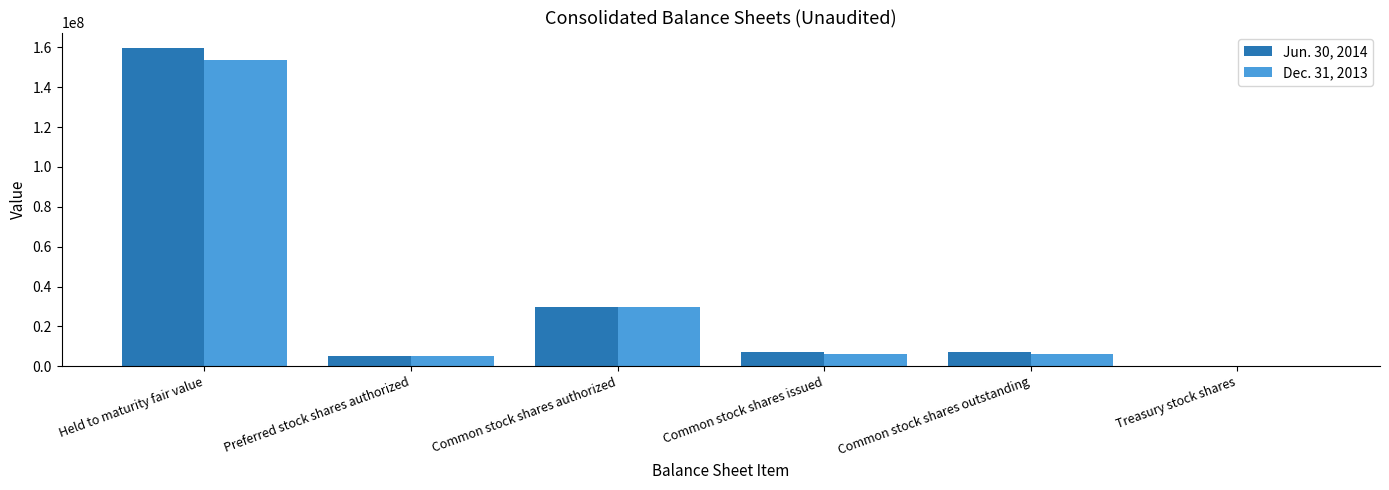

The Dec. 31, 2013 series shows 16838 at Treasury stock shares. True or false?

True